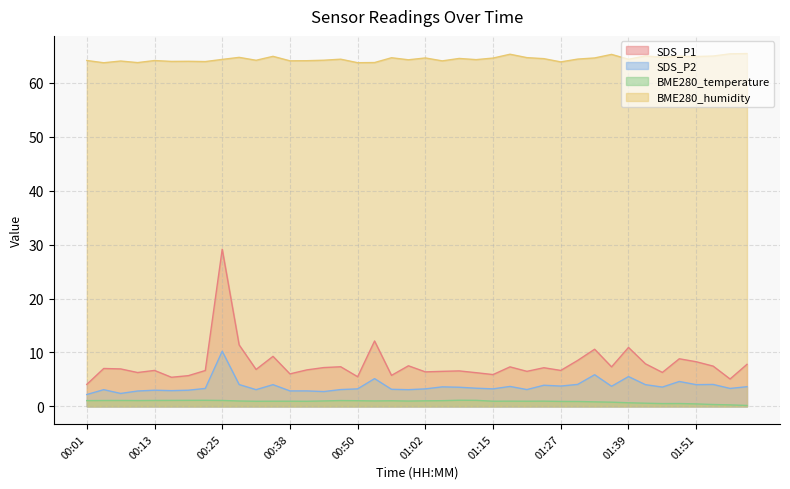

What are all the series names shown in the legend?

SDS_P1, SDS_P2, BME280_temperature, BME280_humidity